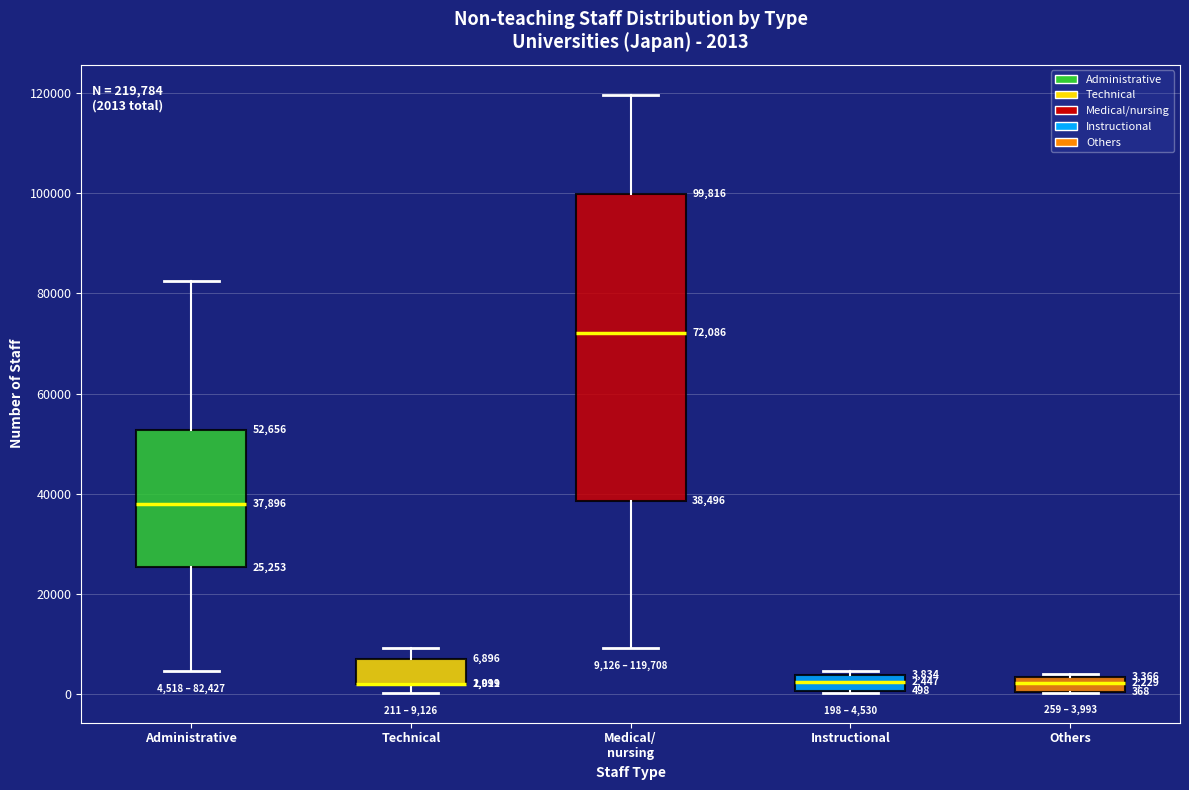

Comparing the boxes themselves (not the whiskers), which one is the tallest?

Medical/ nursing